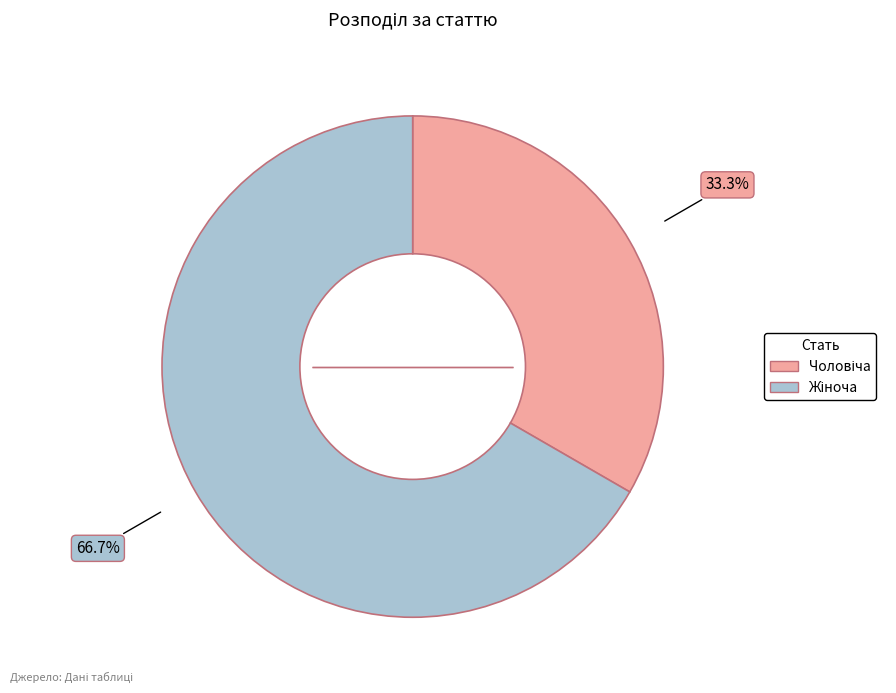

Is there any slice that represents more than half of the pie?

Yes